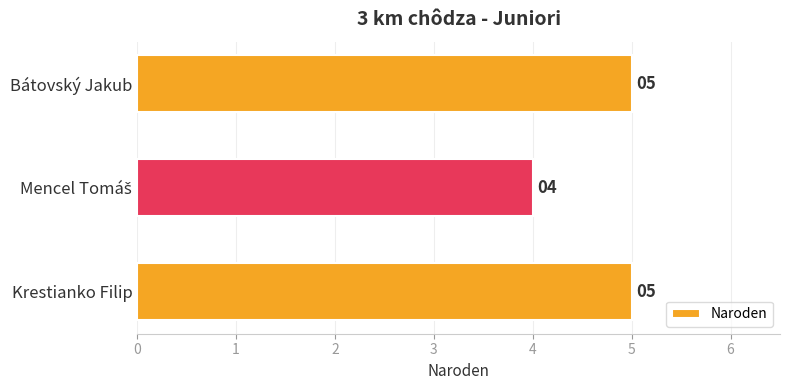

What is the average value?

5